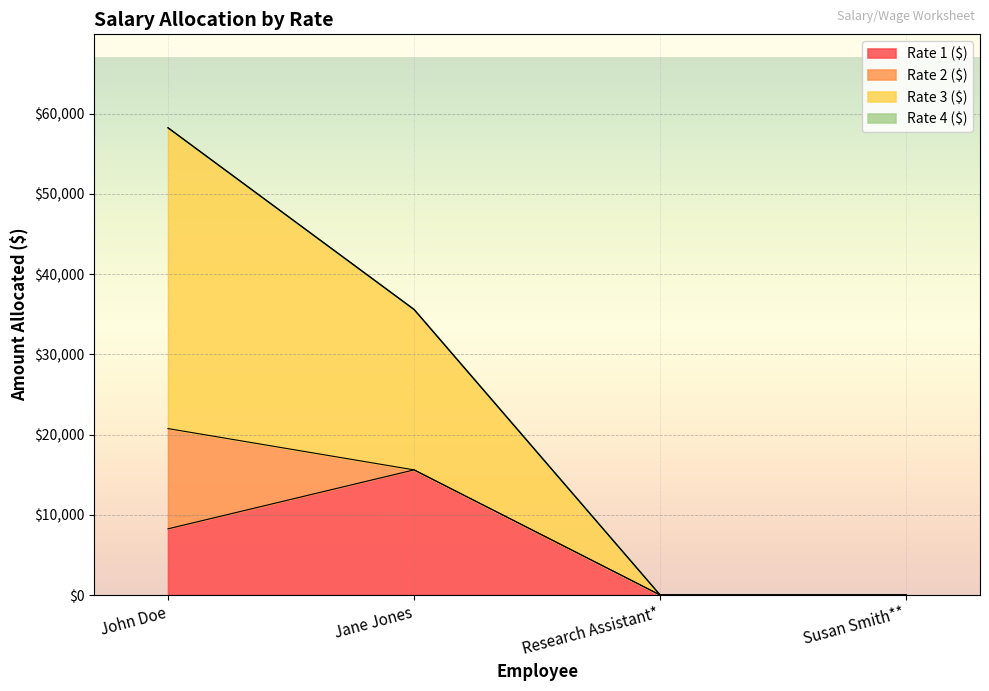

What is the label of the 1st point from the right?

Susan Smith**